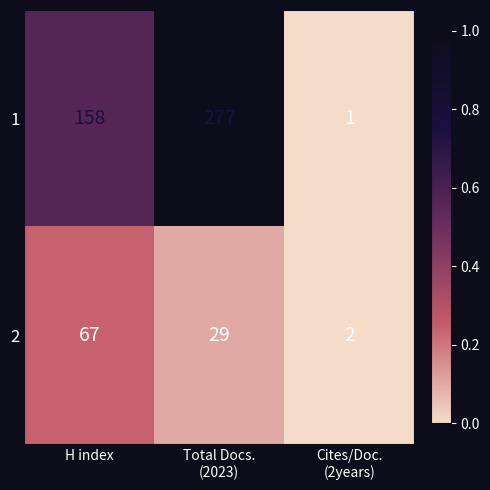

How many 2 values are between 2 and 67?

3